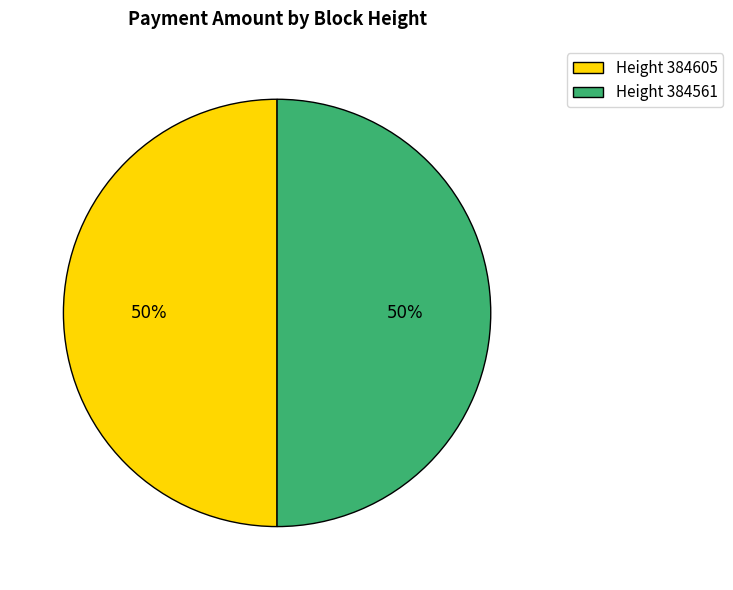

Approximately how many times larger is the value at Height 384605 compared to Height 384561?

1.0